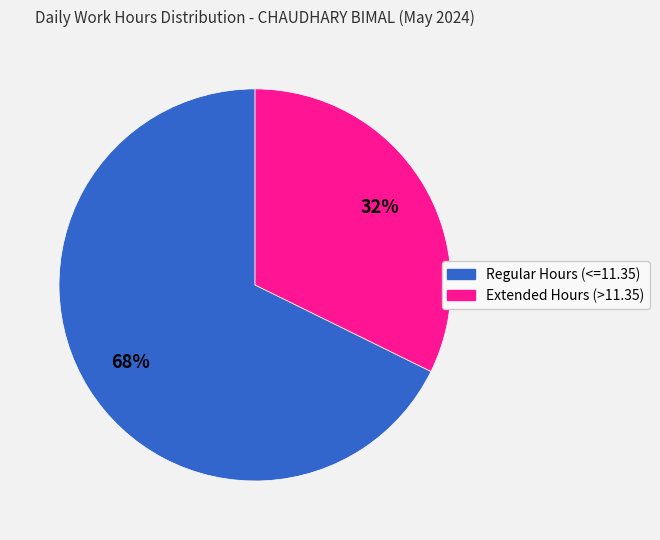

To the nearest percent, what is the average slice percentage?

50%